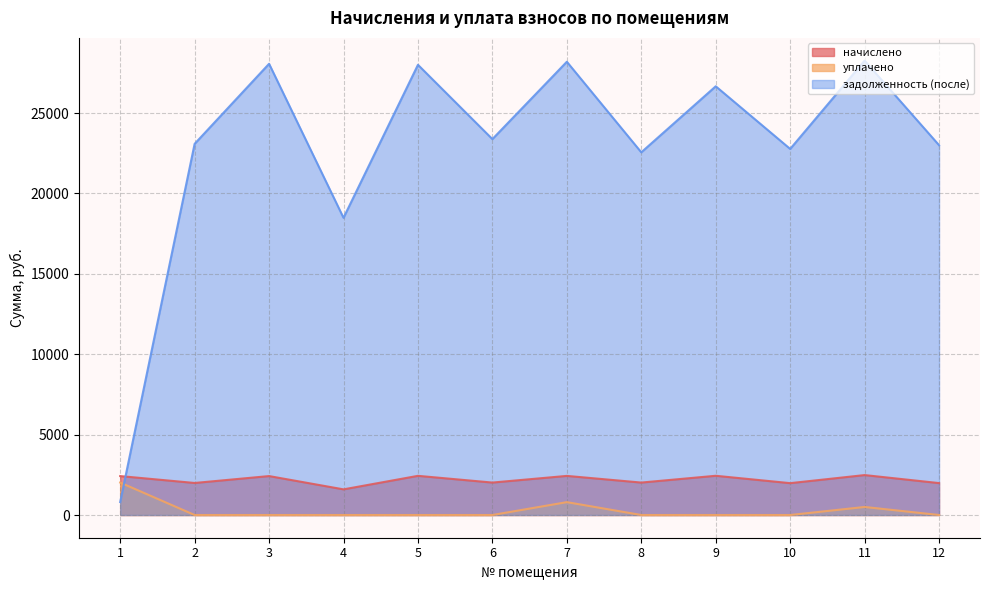

True or false: начислено has a value of 2524.9 at 4.

False